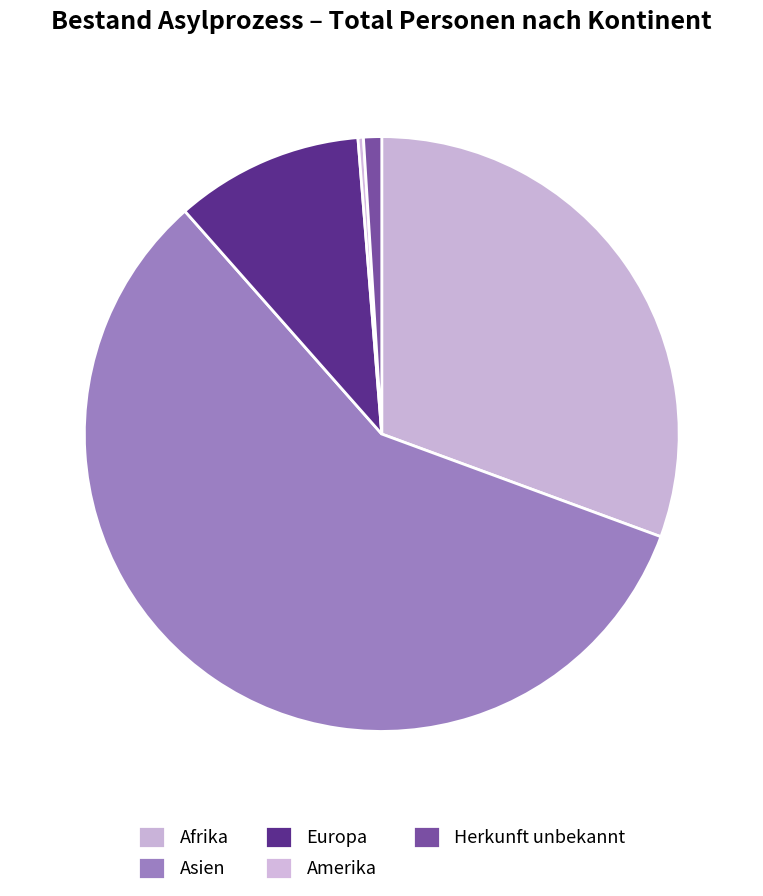

Which slice is the largest?

Asien